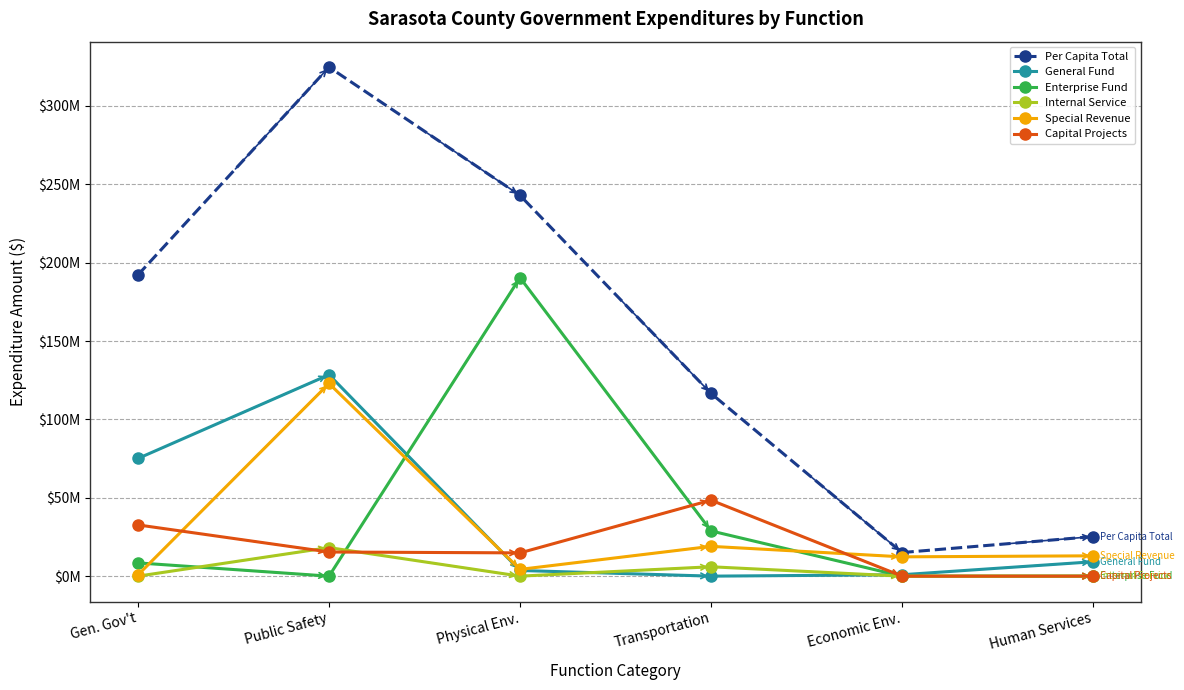

What are all the series names shown in the legend?

Per Capita Total, General Fund, Enterprise Fund, Internal Service, Special Revenue, Capital Projects